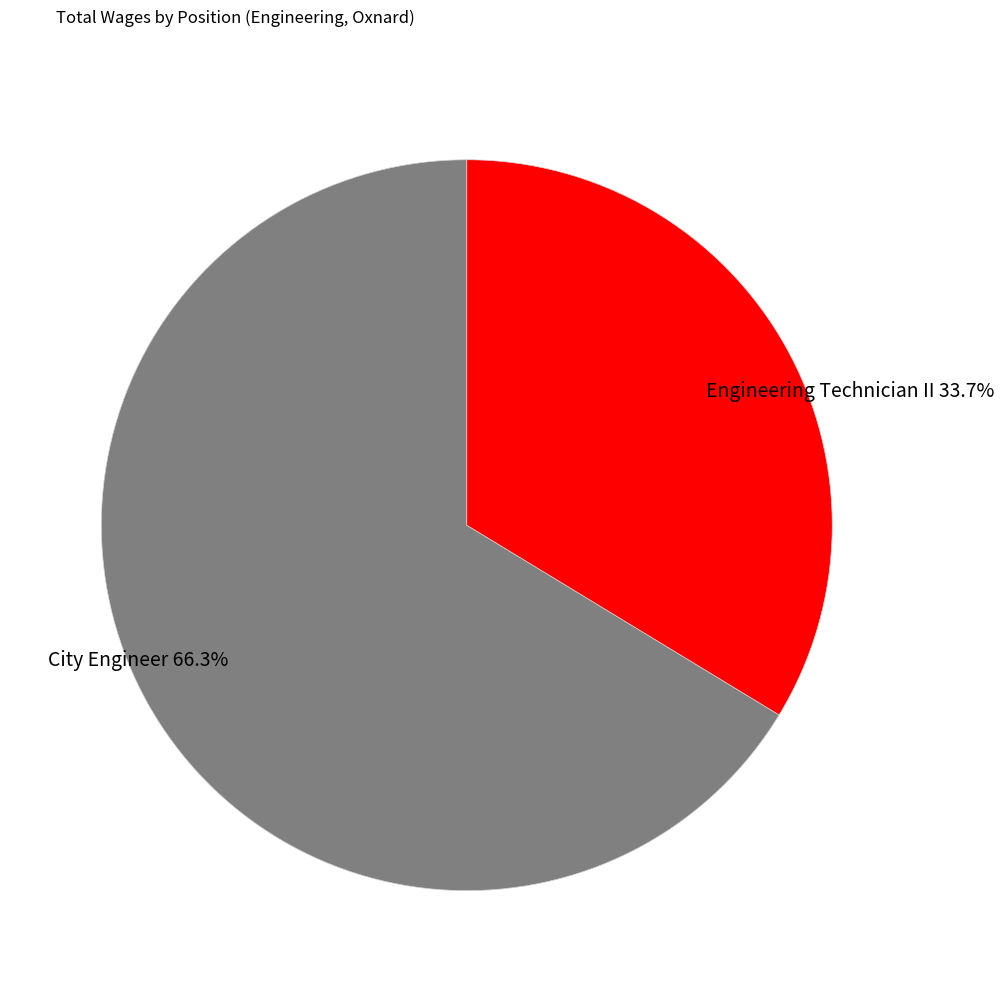

Does any single category account for the majority?

Yes